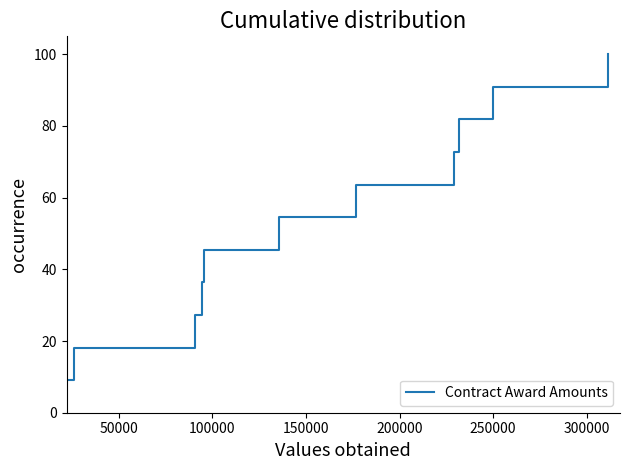

True or false: there are more than 0 points higher than both neighbors.

False